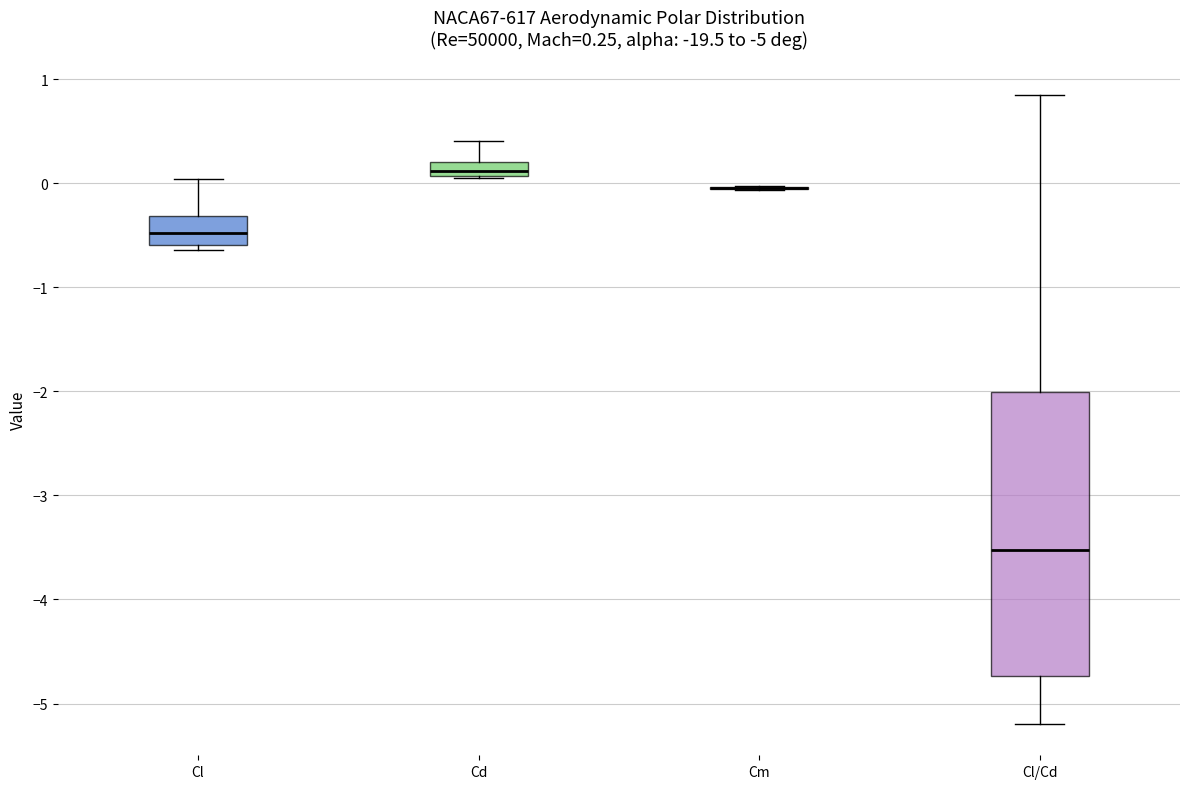

Comparing the boxes themselves (not the whiskers), which one is the tallest?

Cl/Cd